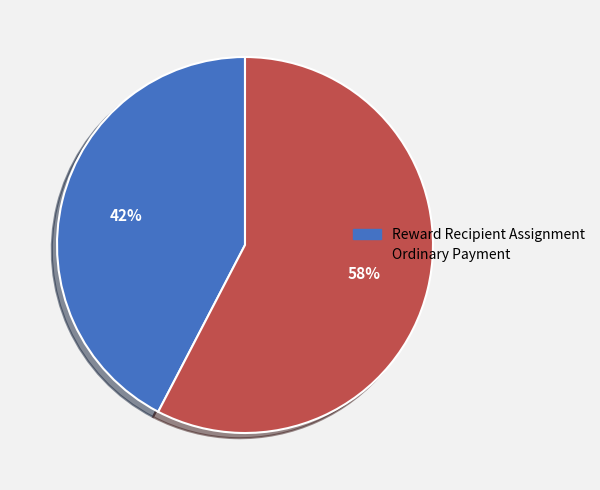

To the nearest percent, what is the average slice percentage?

50%